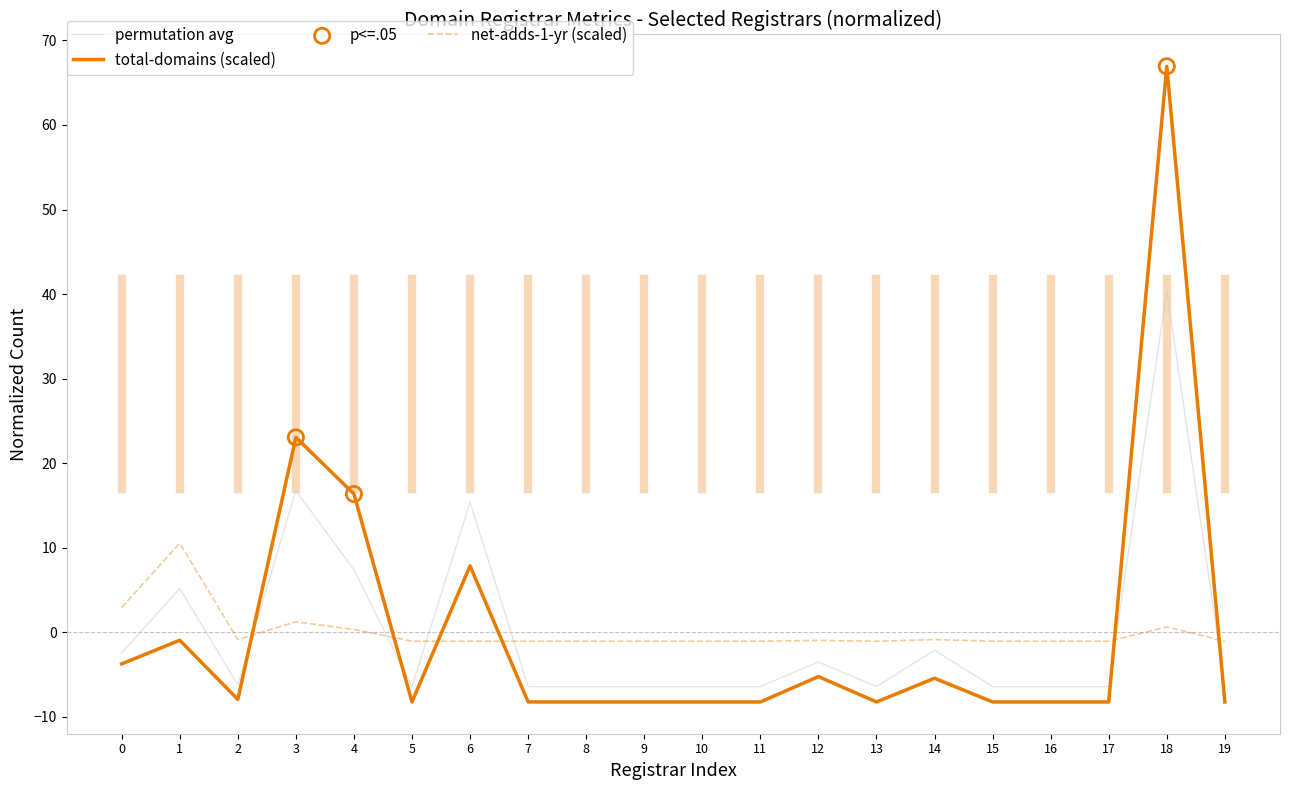

At which category is the sum across all series the highest?

18